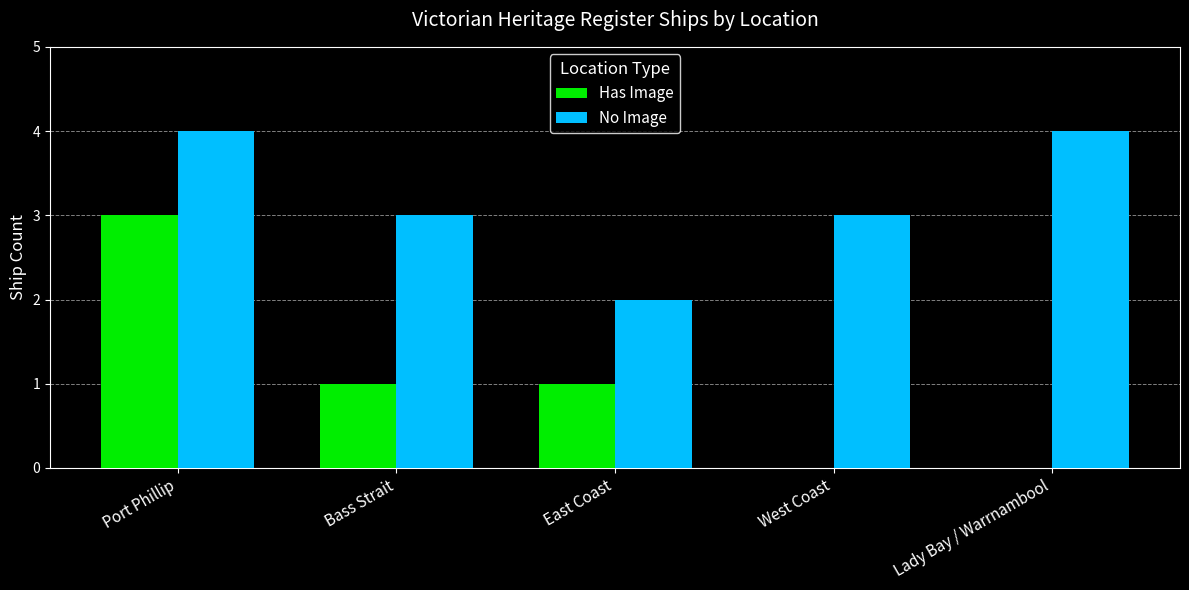

Which series has the largest range (max minus min)?

Has Image